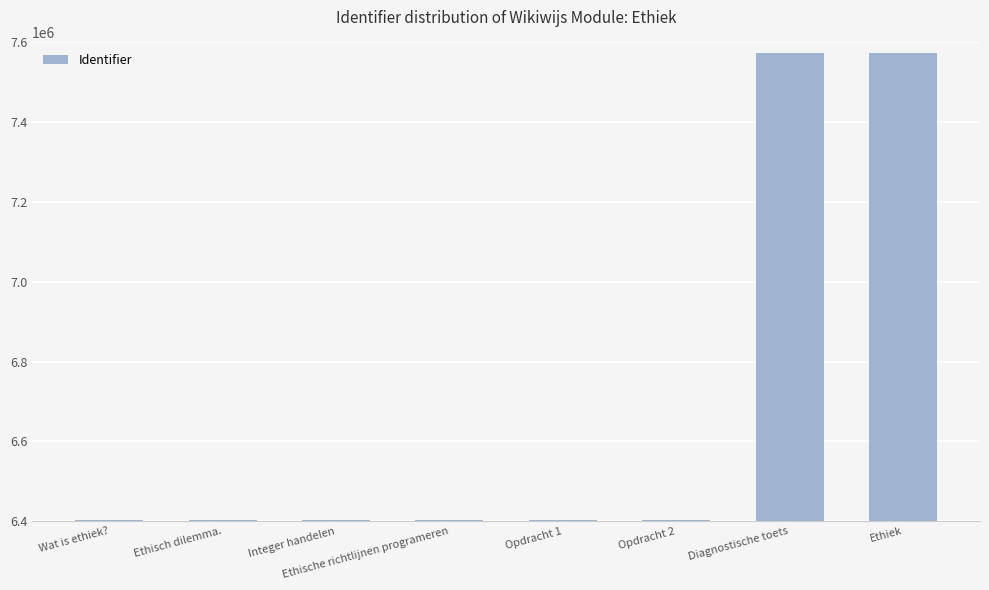

What is the approximate value at Integer handelen, to the nearest 100?

6402100